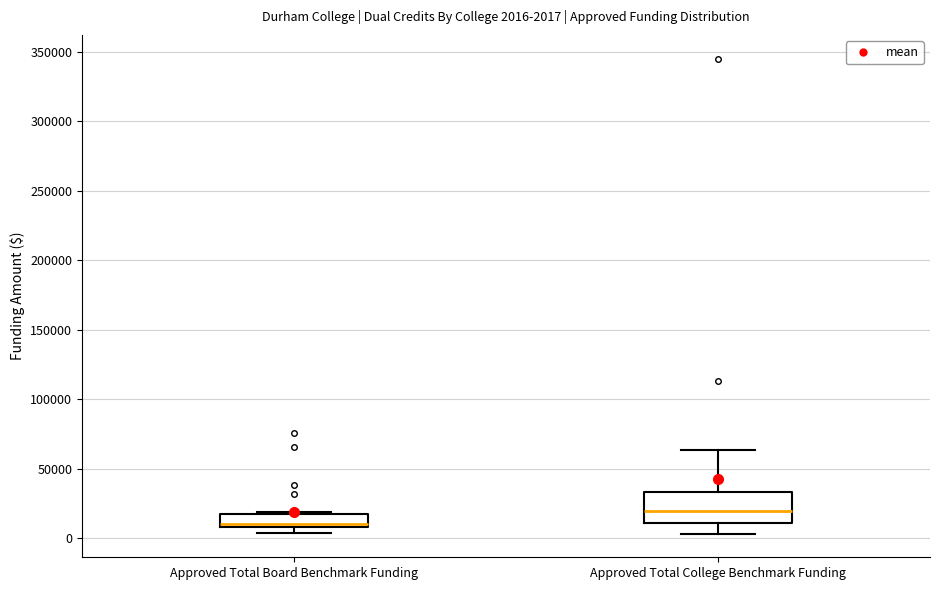

Which box is the tallest, from its lower edge to its upper edge?

Approved Total College Benchmark Funding